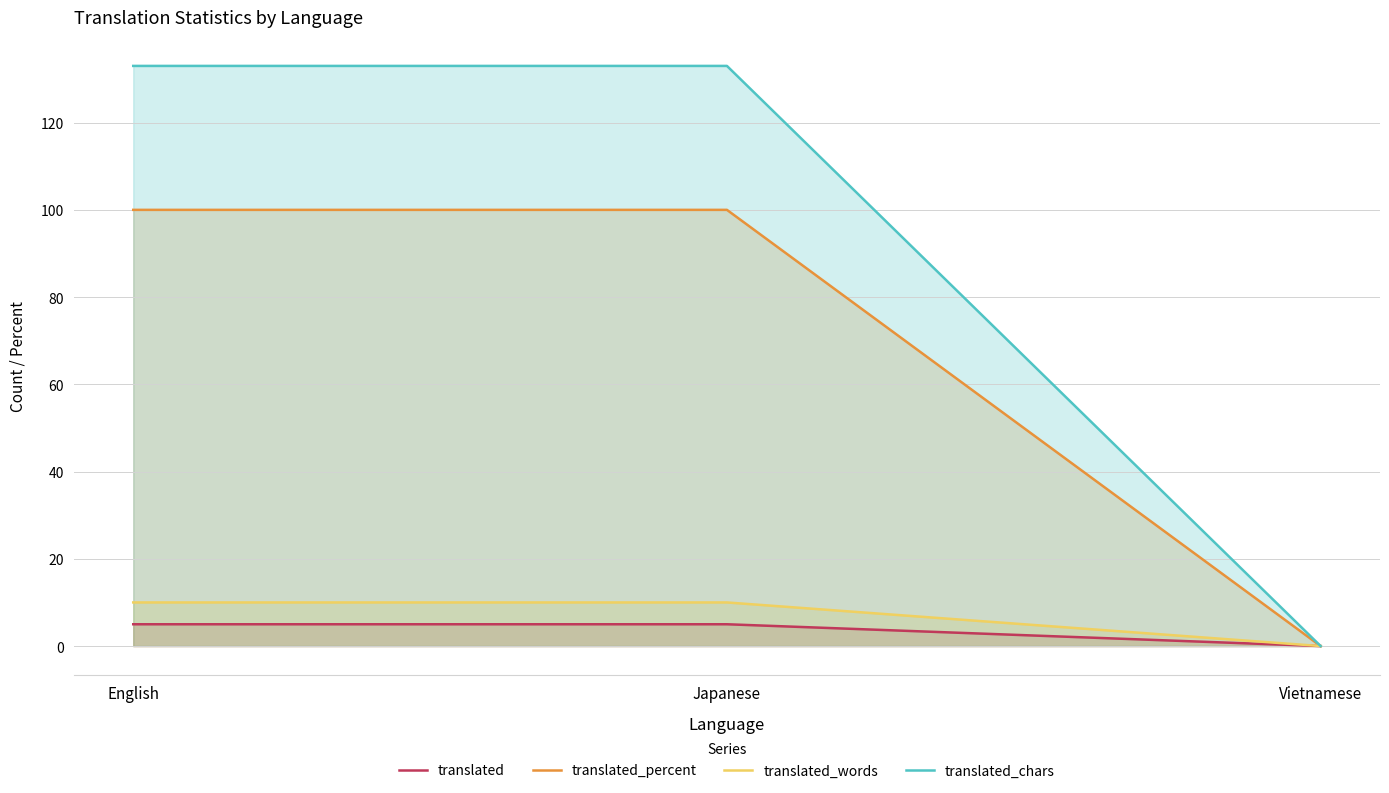

Between English and Vietnamese, which series saw the biggest shift?

translated_chars